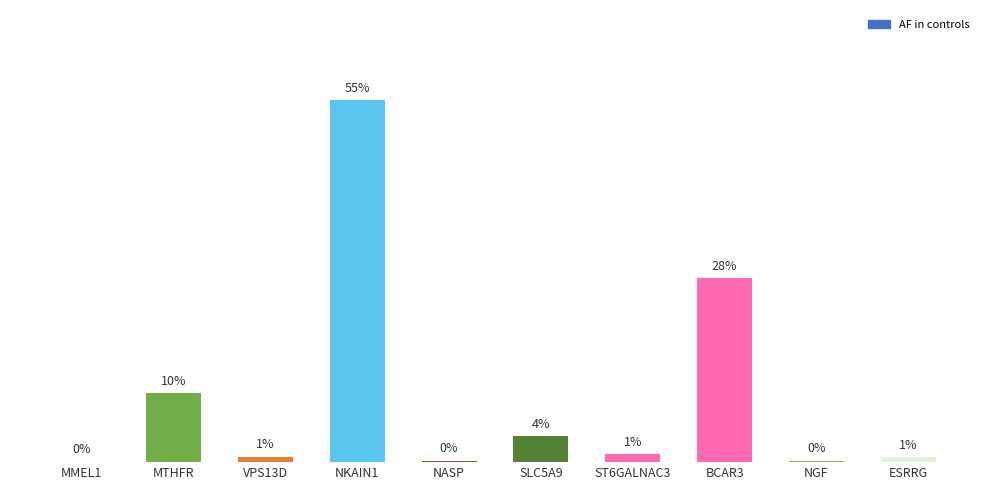

List the labels in order of value, largest first.

NKAIN1, BCAR3, MTHFR, SLC5A9, ST6GALNAC3, VPS13D, ESRRG, NASP, NGF, MMEL1